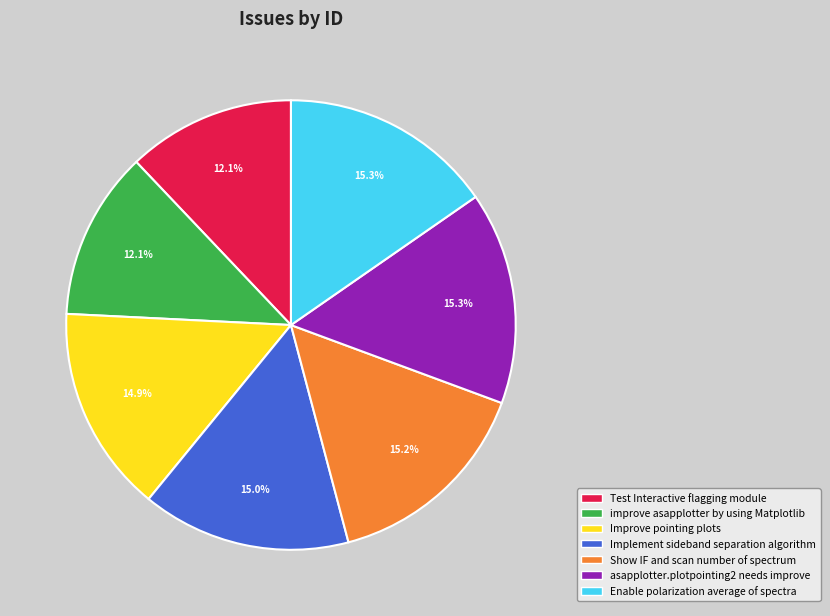

To the nearest percent, what is the difference between the largest and smallest slice percentages?

3%